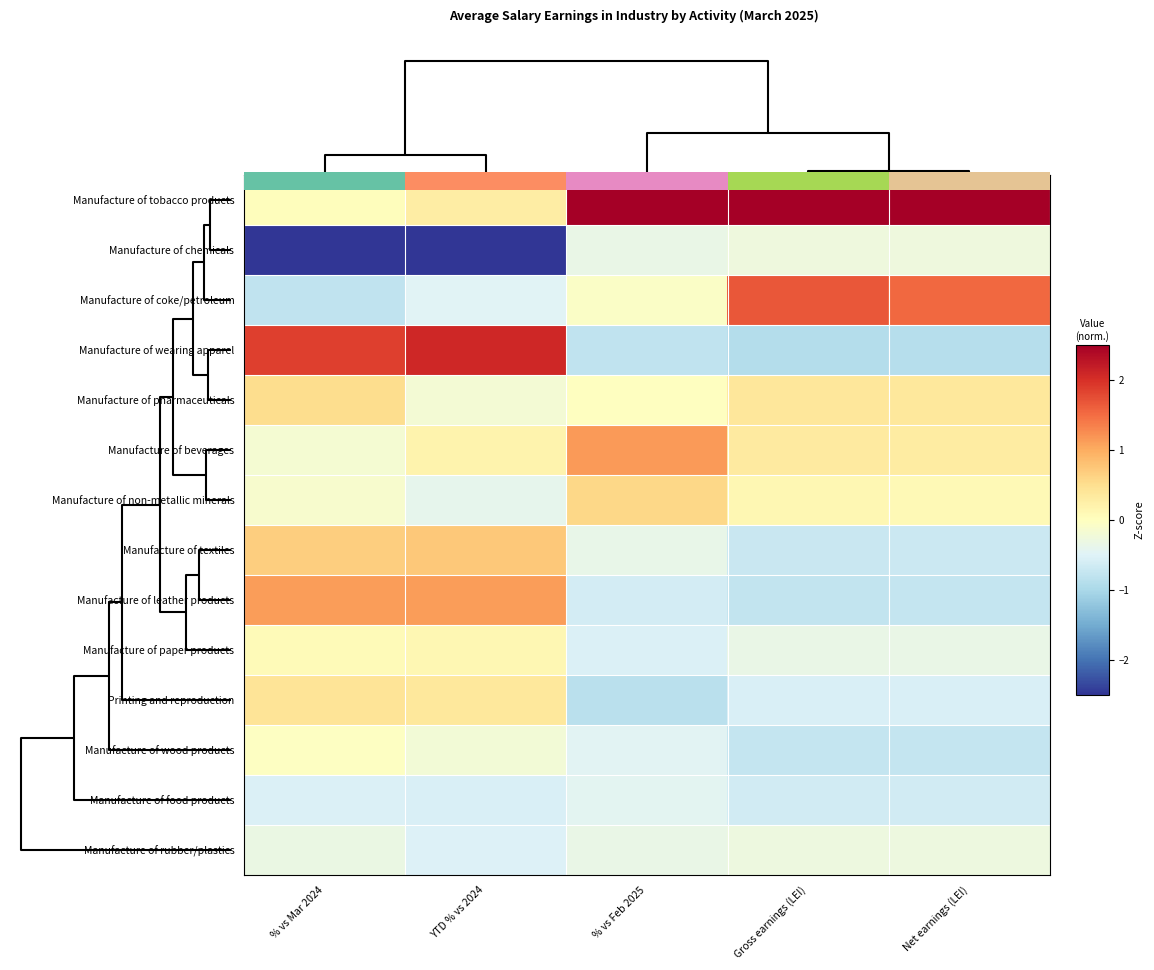

Is it true that Manufacture of paper products equals 0.1 at YTD % vs 2024?

True